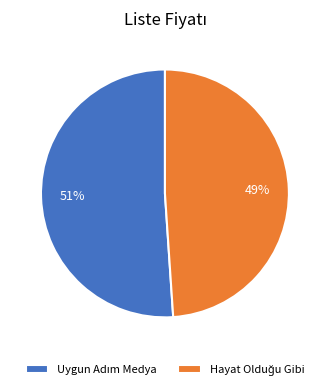

Is there a majority slice in this chart?

Yes